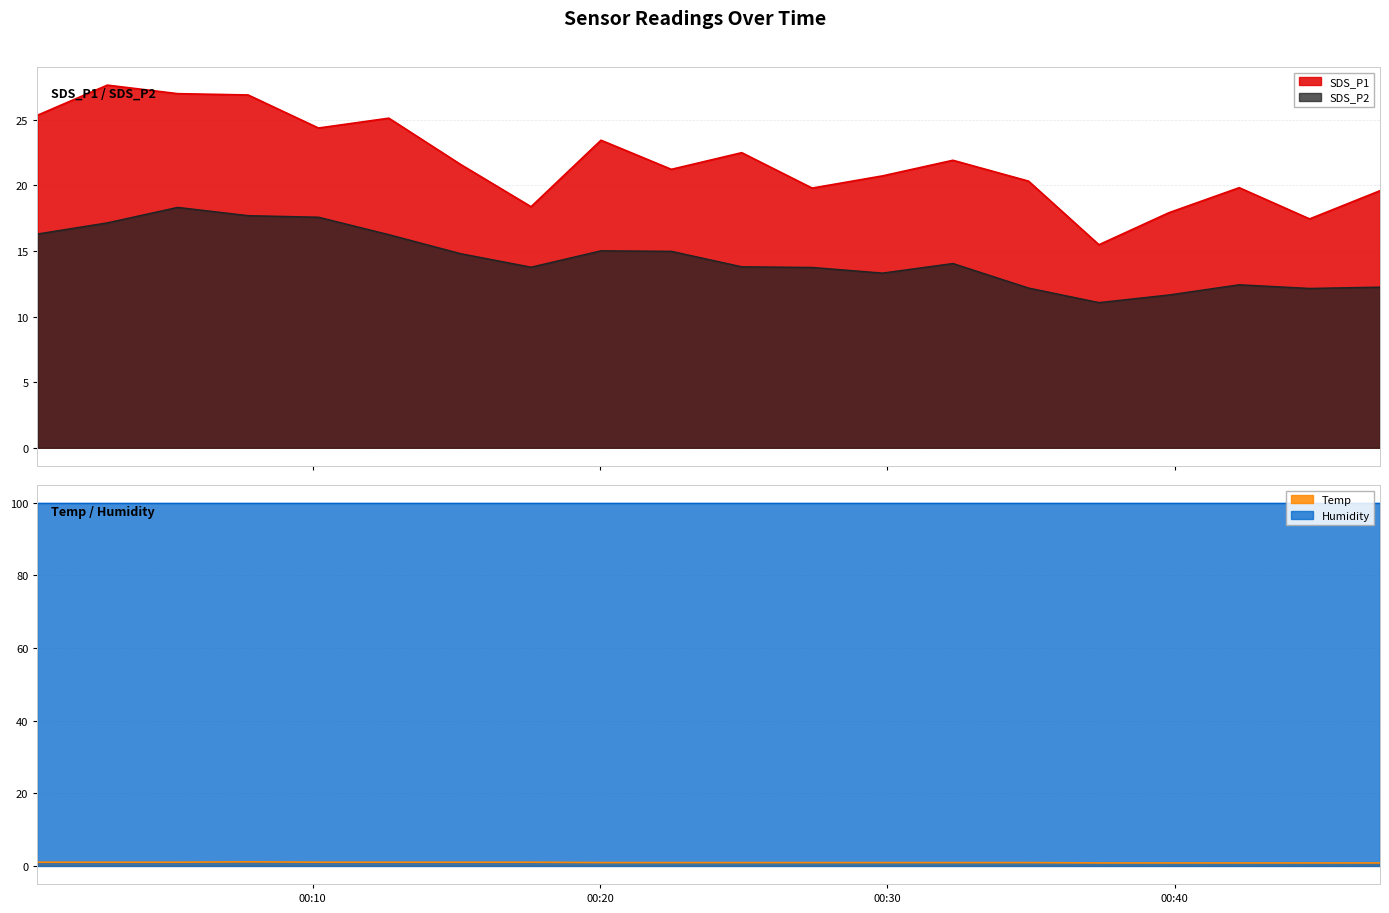

True or false: SDS_P2 and SDS_P1 intersect in this chart.

False